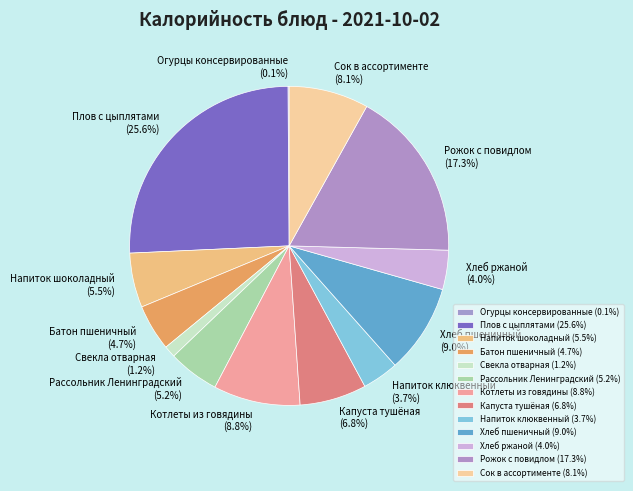

Does any single category account for the majority?

No